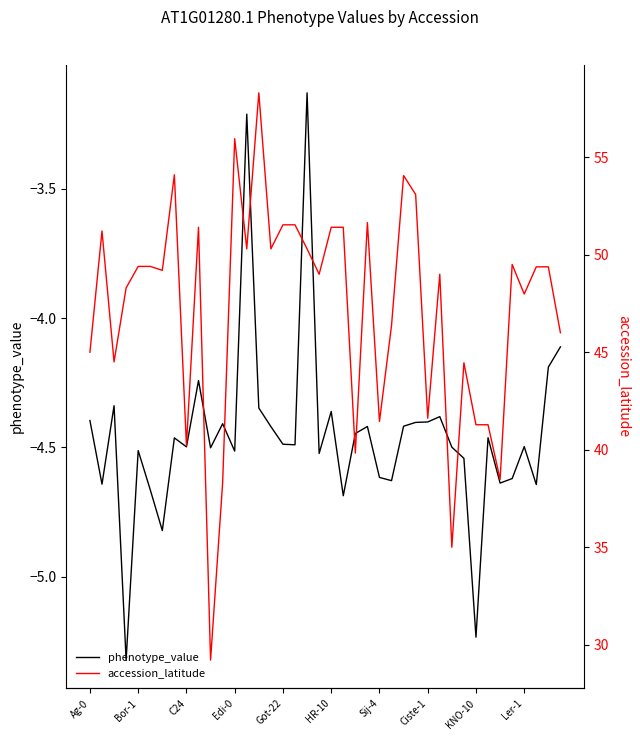

Which series has the largest total across all categories?

accession_latitude